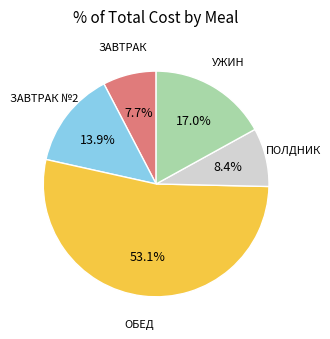

Does any single category account for the majority?

Yes